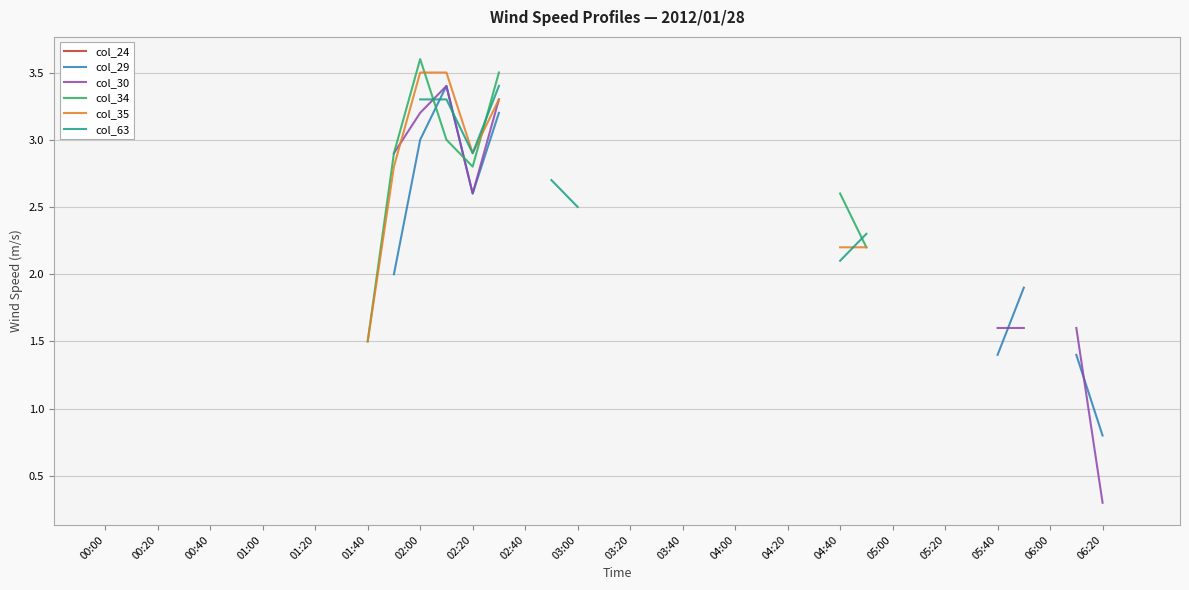

In col_30, how many points are lower than both neighbors (excluding endpoints)?

1